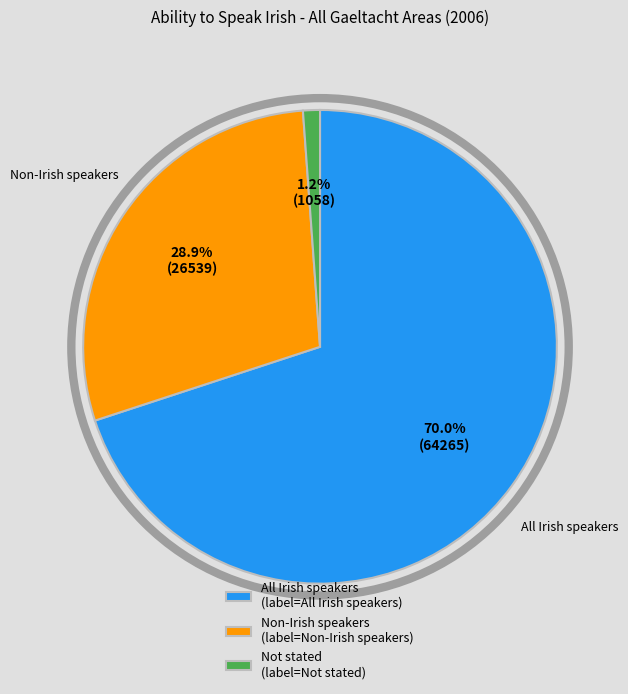

Rank the categories by value from lowest to highest.

Not stated, Non-Irish speakers, All Irish speakers